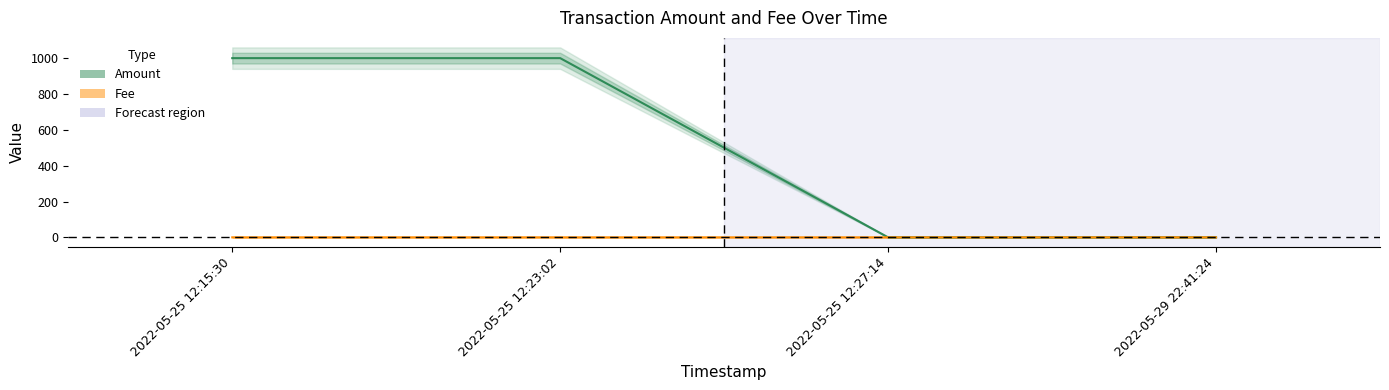

How many times do Fee and Amount cross each other?

1